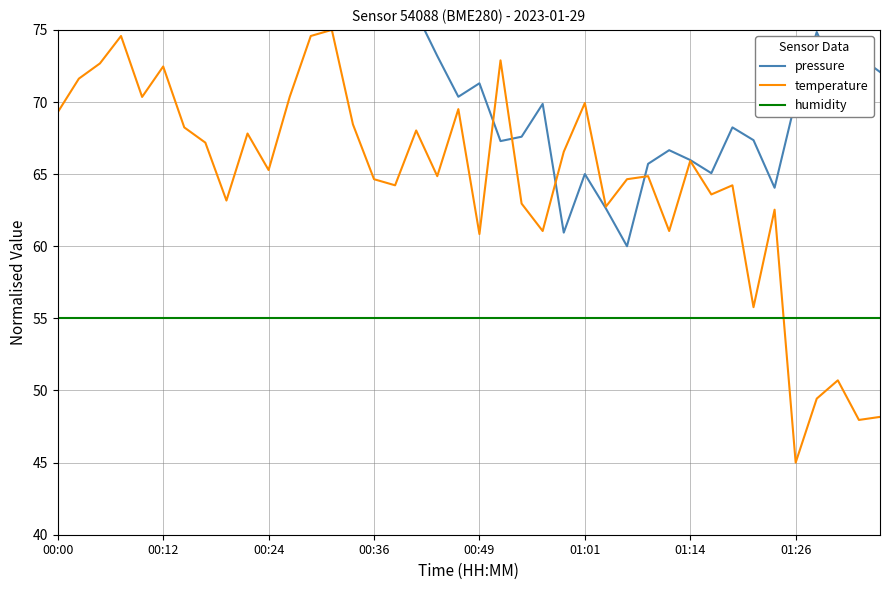

Rank the series at 33 from lowest to highest value.

humidity, temperature, pressure